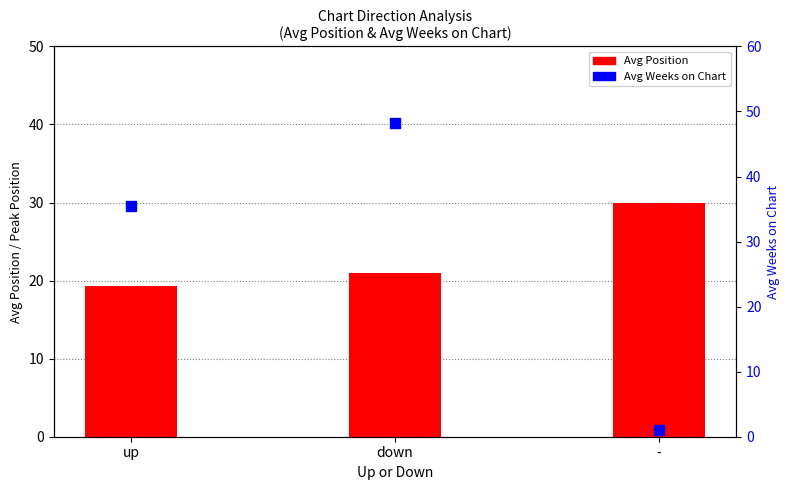

Which series has the largest total across all categories?

Avg Weeks on Chart